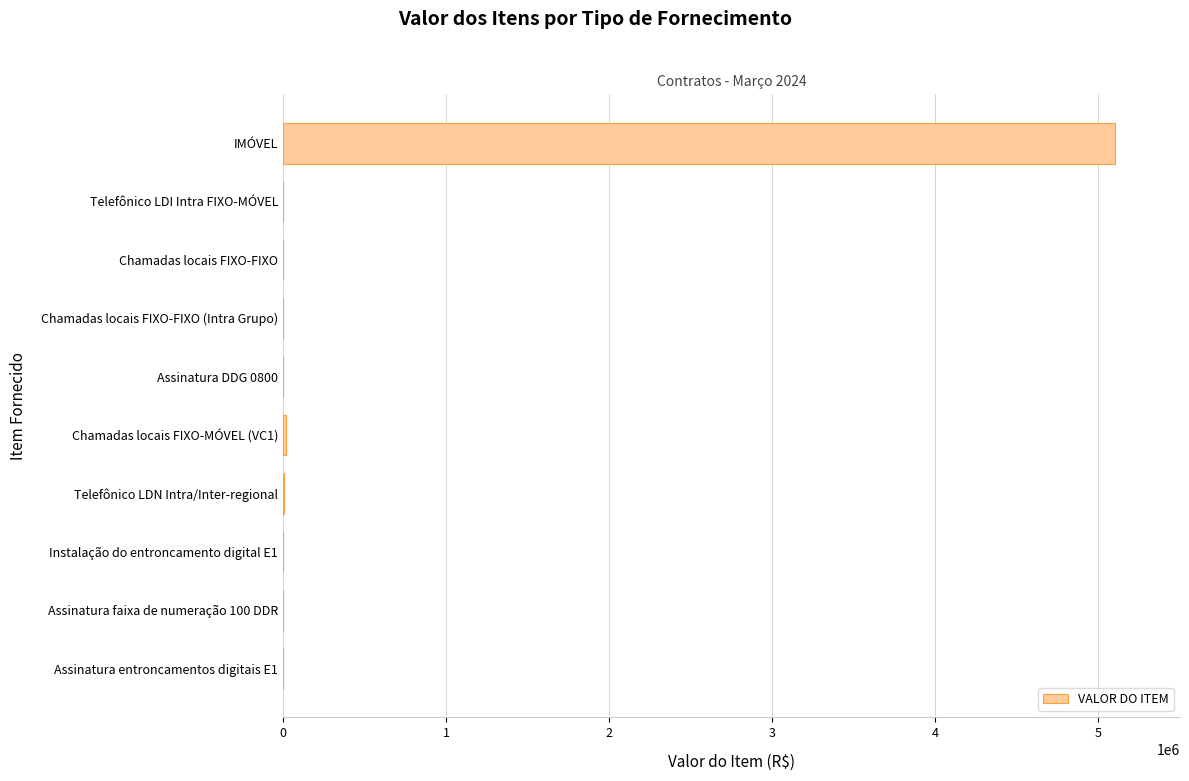

What value does the data have at IMÓVEL?

5100000.0